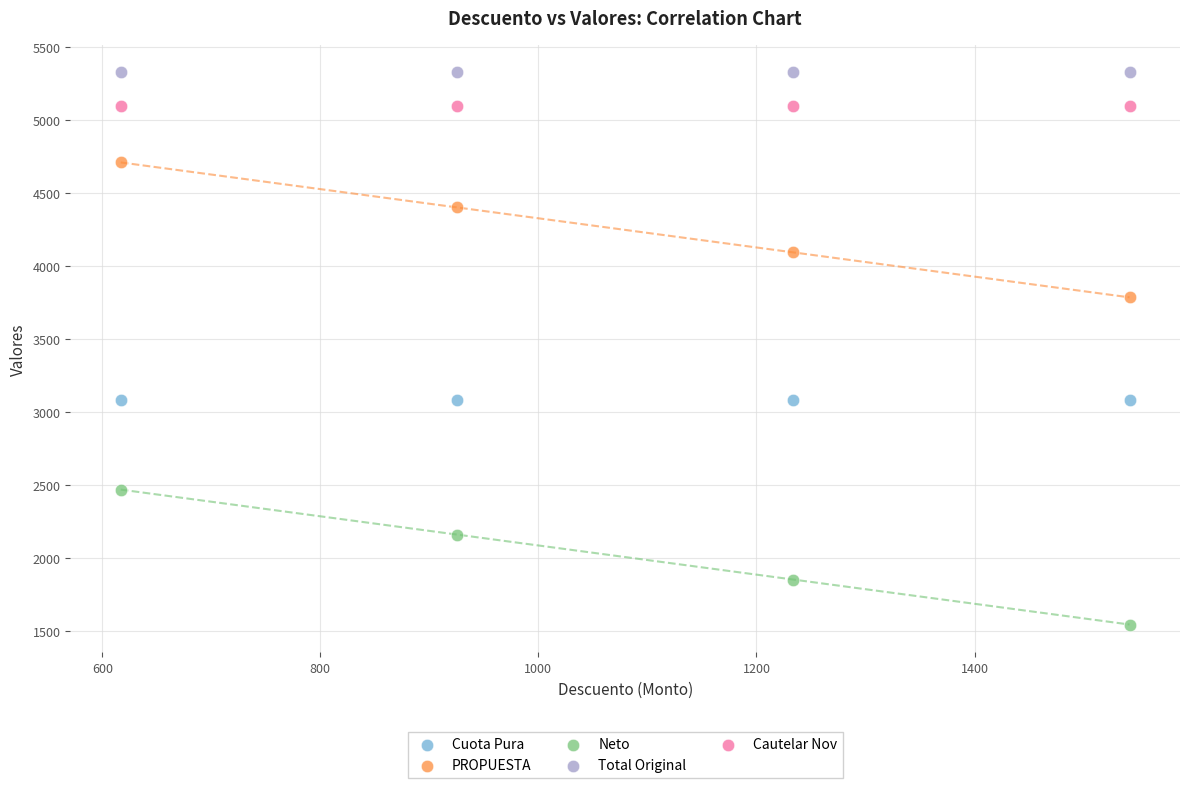

What are all the series names shown in the legend?

Cuota Pura, PROPUESTA, Neto, Total Original, Cautelar Nov